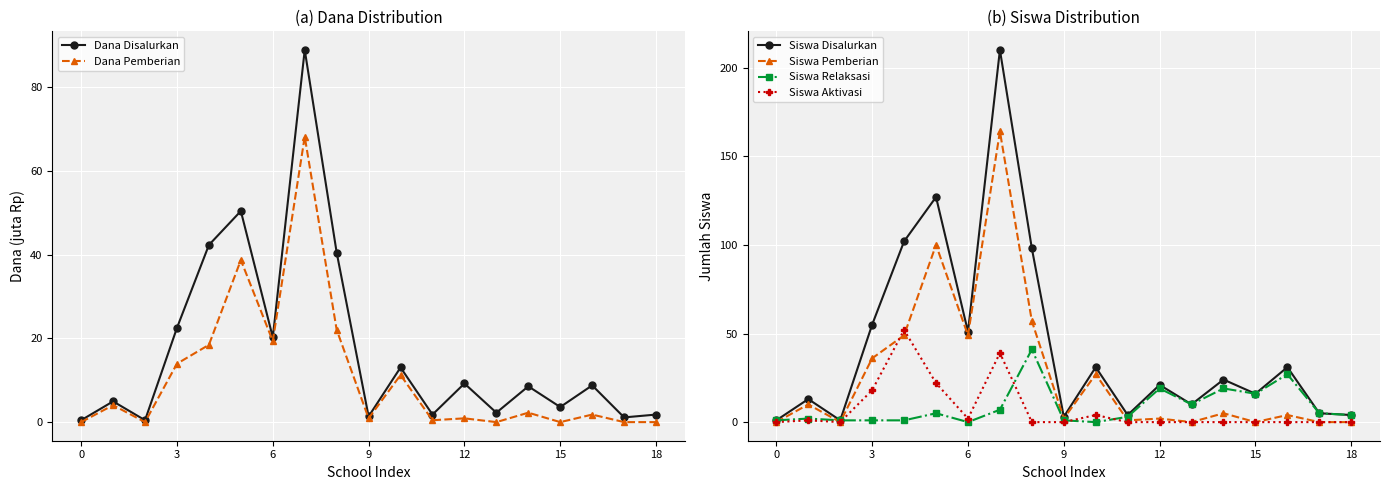

True or false: Siswa Pemberian has a value of 0 at 18.

True